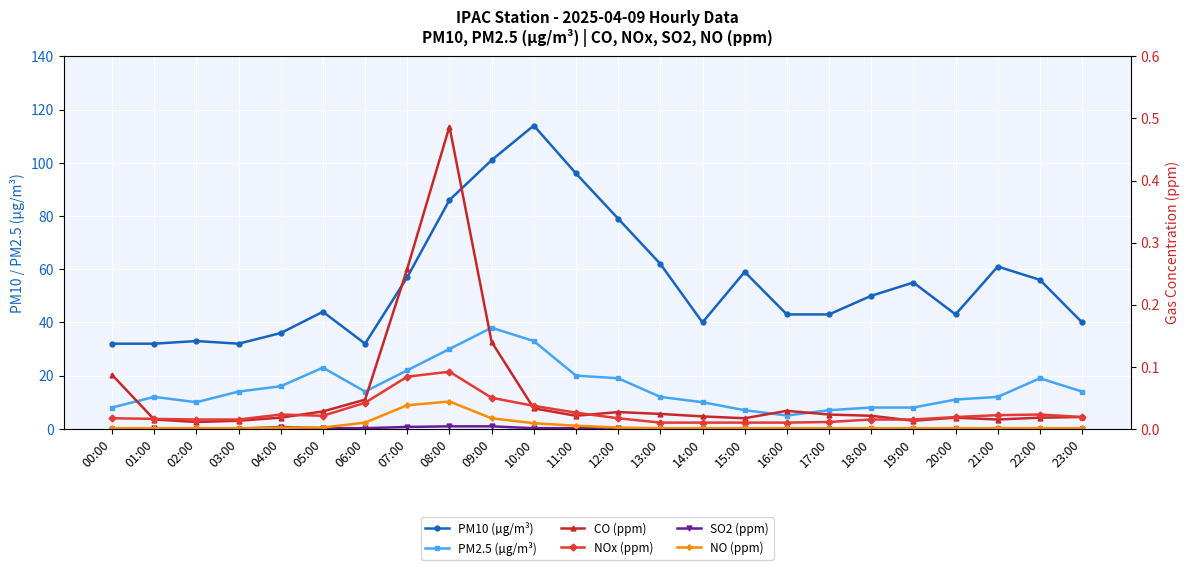

What is the label of the 1st point from the right?

23:00